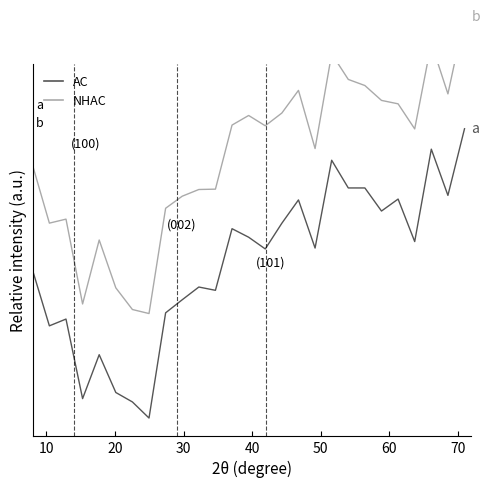

True or false: AC and NHAC cross at least once.

False